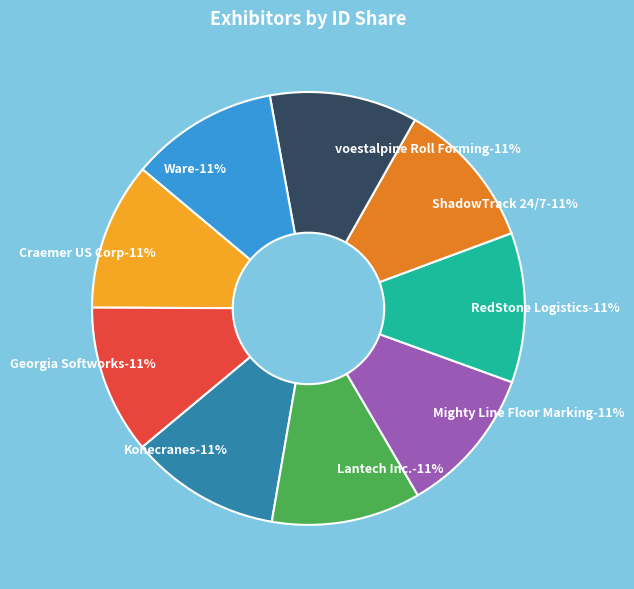

Which slice is the smallest?

Ware